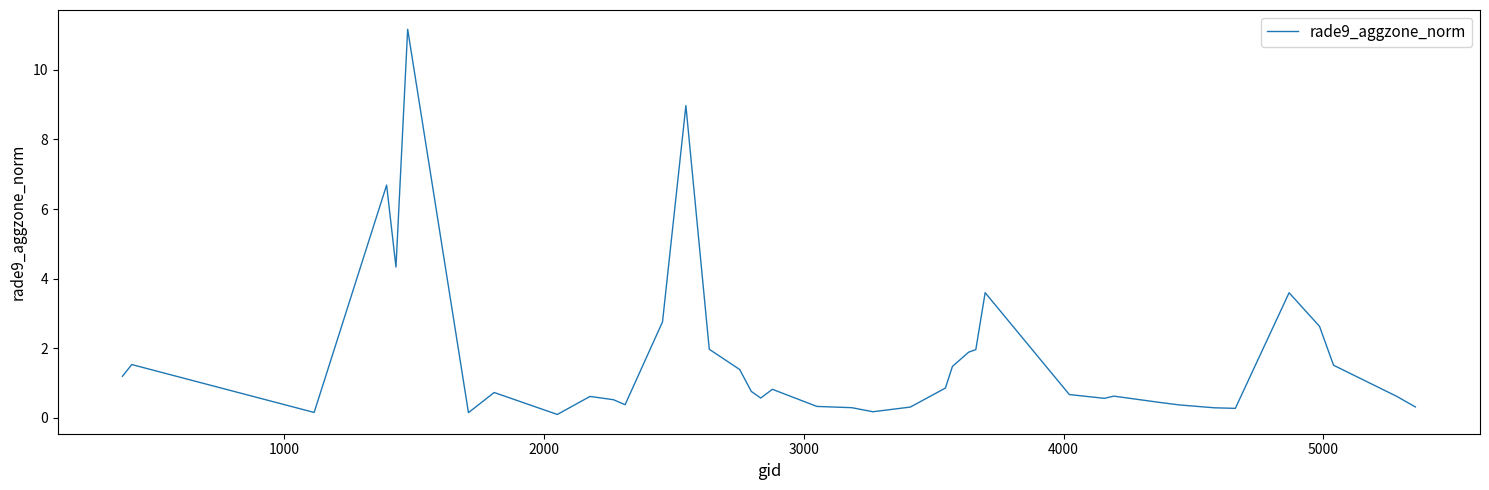

What is the greatest value displayed?

11.2